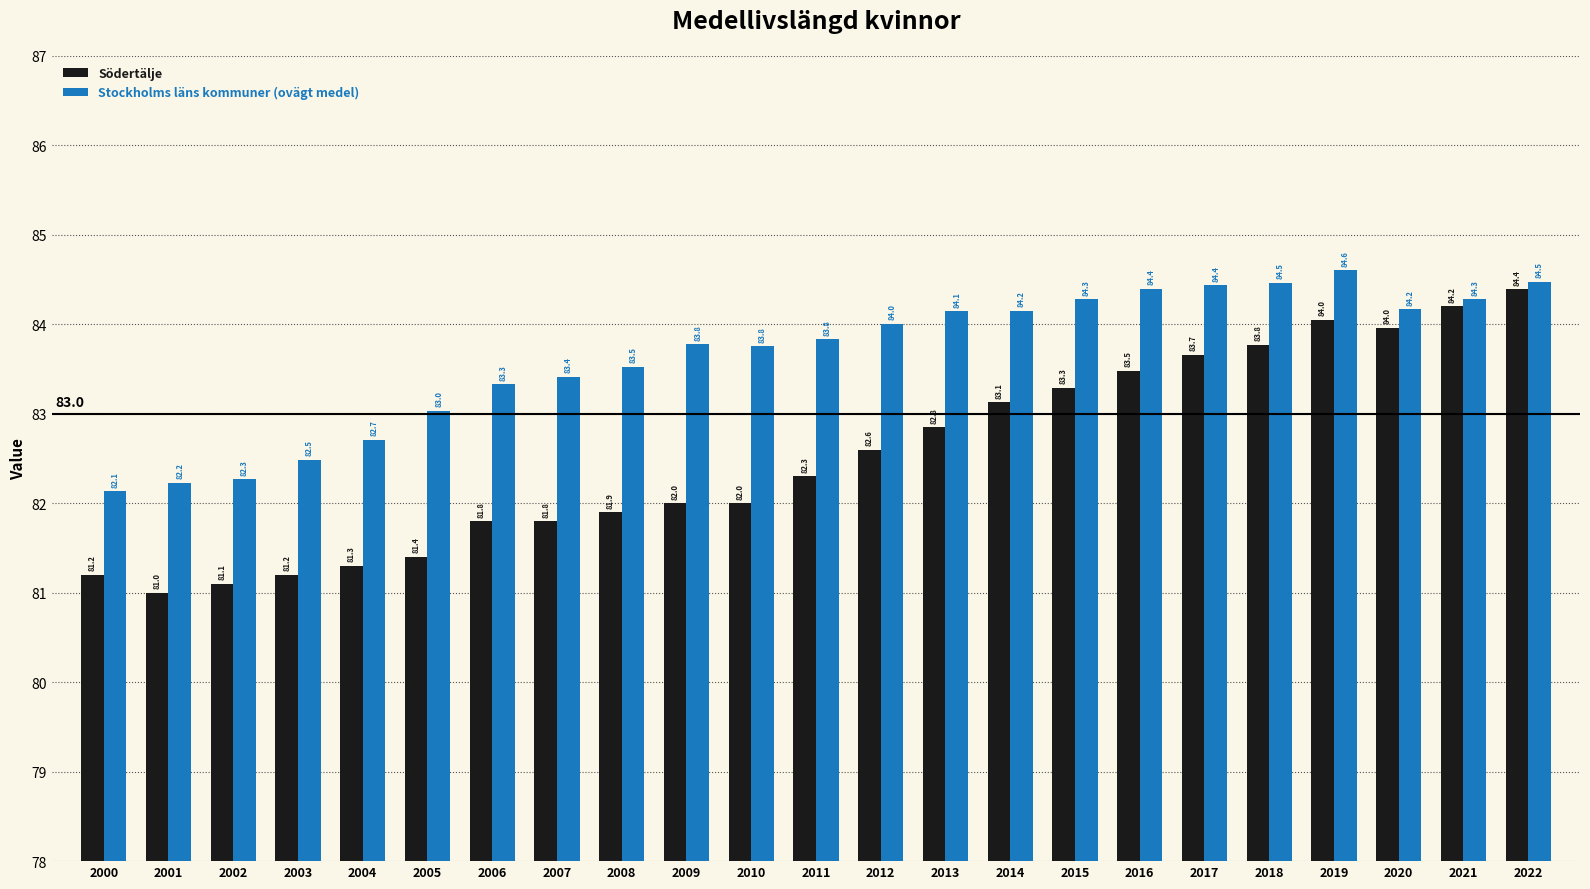

Count the number of data series in this chart.

2